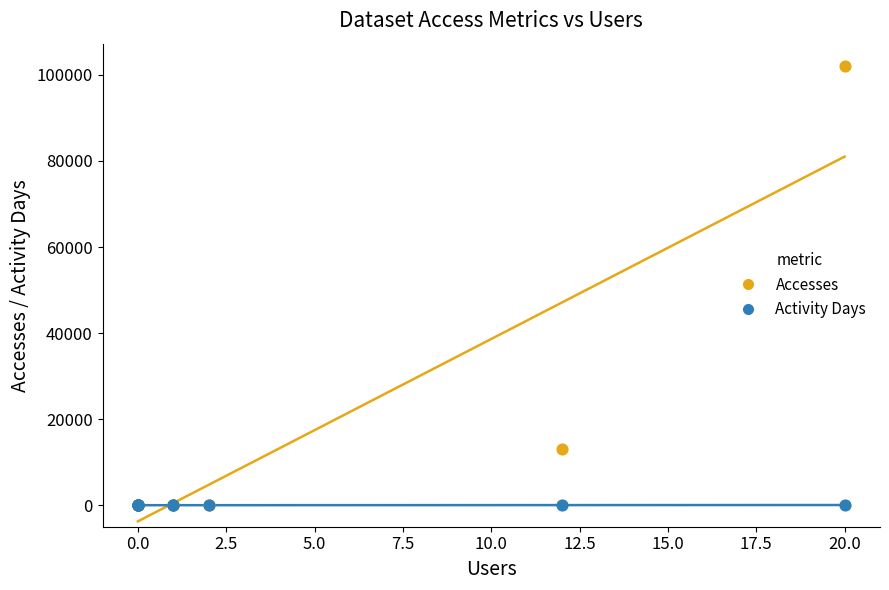

In the Accesses series, what Y value is closest to 50983?

13052